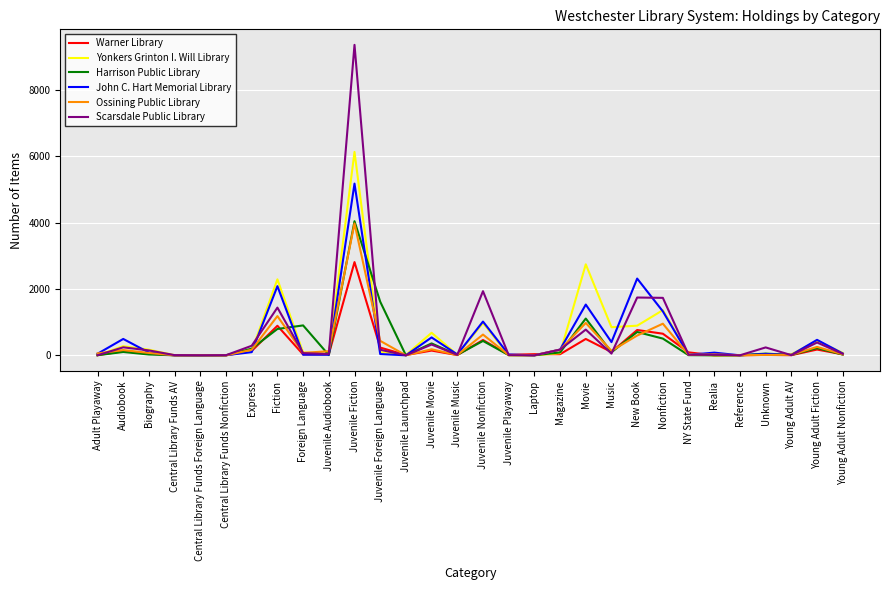

Is it true that Harrison Public Library equals 794 at Fiction?

True